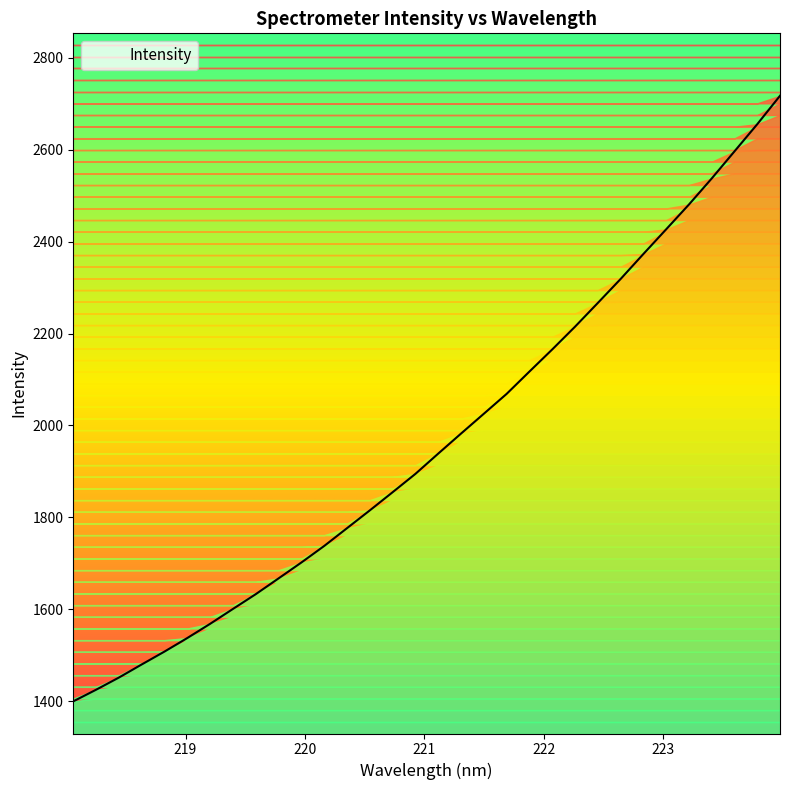

Approximately how many times larger is the value at 222.263 compared to 220.3533?

1.2